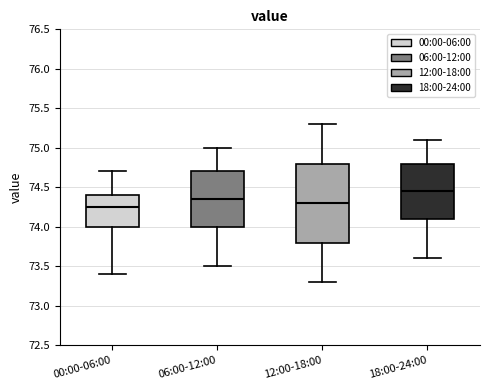

Which box is the tallest, from its lower edge to its upper edge?

12:00-18:00